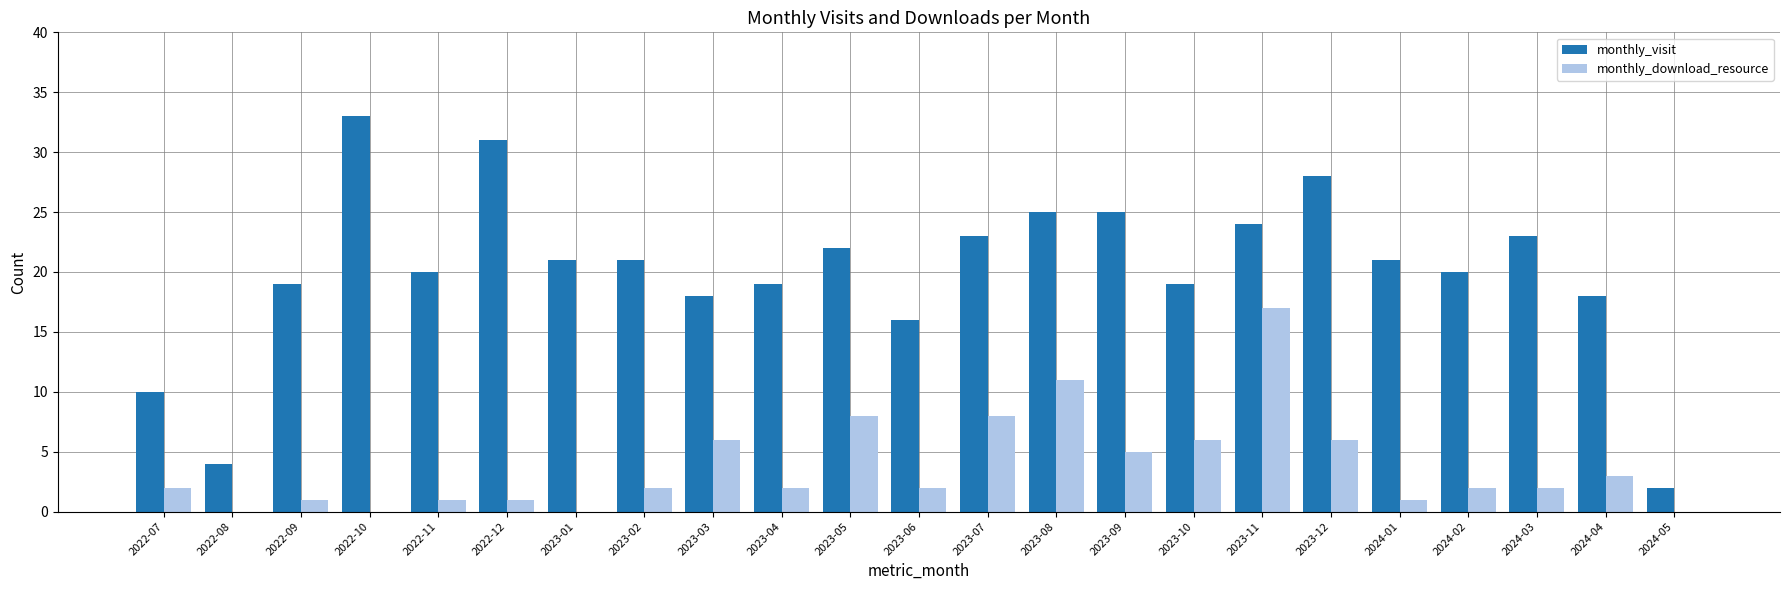

What is the difference between the monthly_download_resource values at 2024-05 and 2023-06?

2